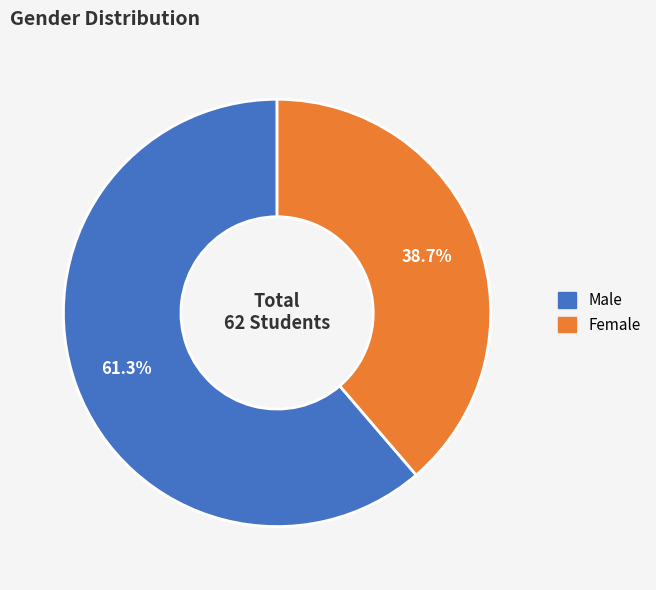

What is the largest slice in the pie chart?

Male